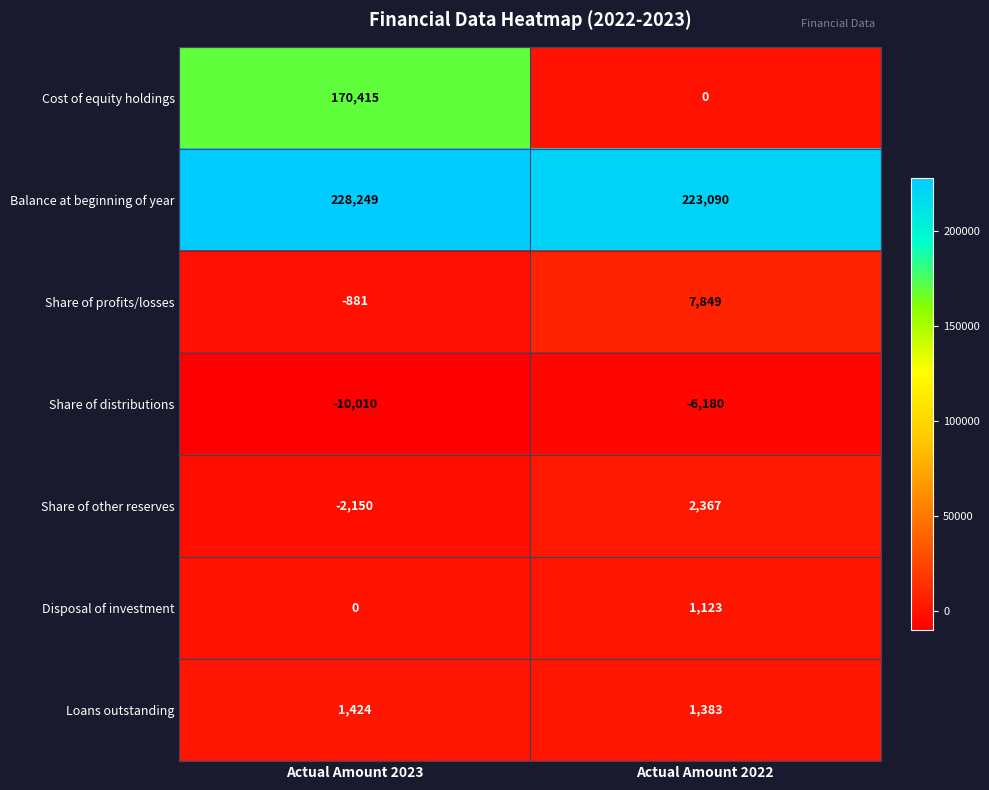

Reading left to right, what are all the values shown in this chart?

Cost of equity holdings: 170415	0
Balance at beginning of year: 228249	223090
Share of profits/losses: -881	7849
Share of distributions: -10010	-6180
Share of other reserves: -2150	2367
Disposal of investment: 0	1123
Loans outstanding: 1424	1383